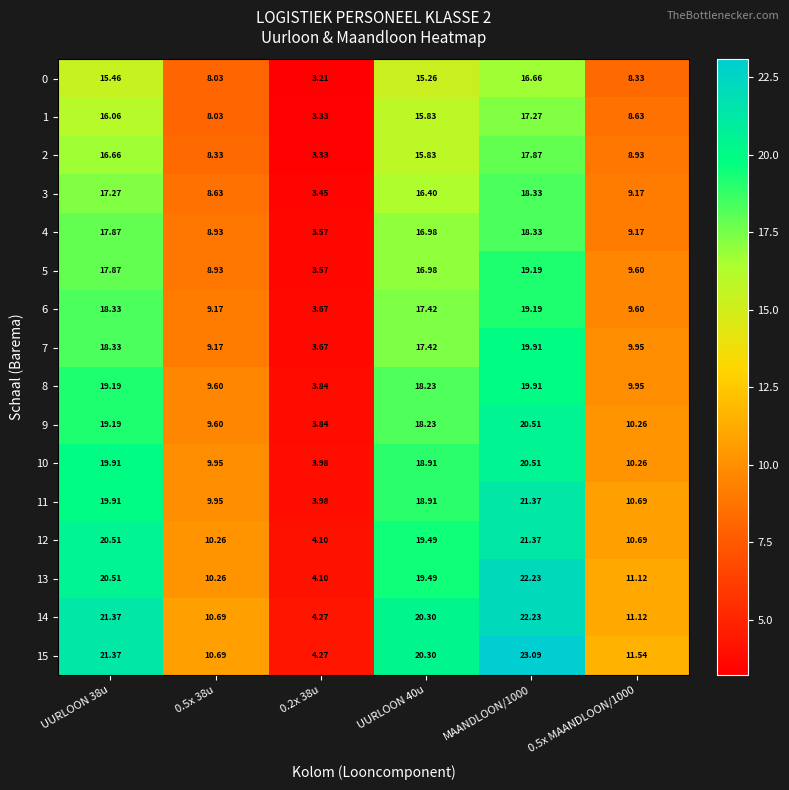

Is the value of 11 at 0.5x MAANDLOON/1000 greater than the value of 5 at MAANDLOON/1000?

No